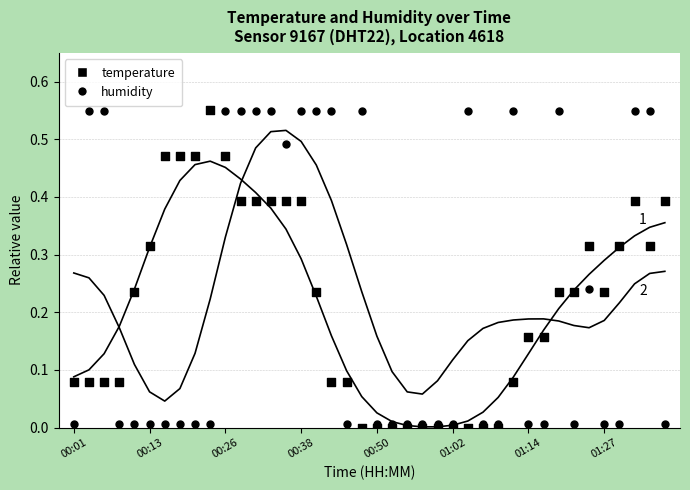

What are all the series names shown in the legend?

temperature, humidity